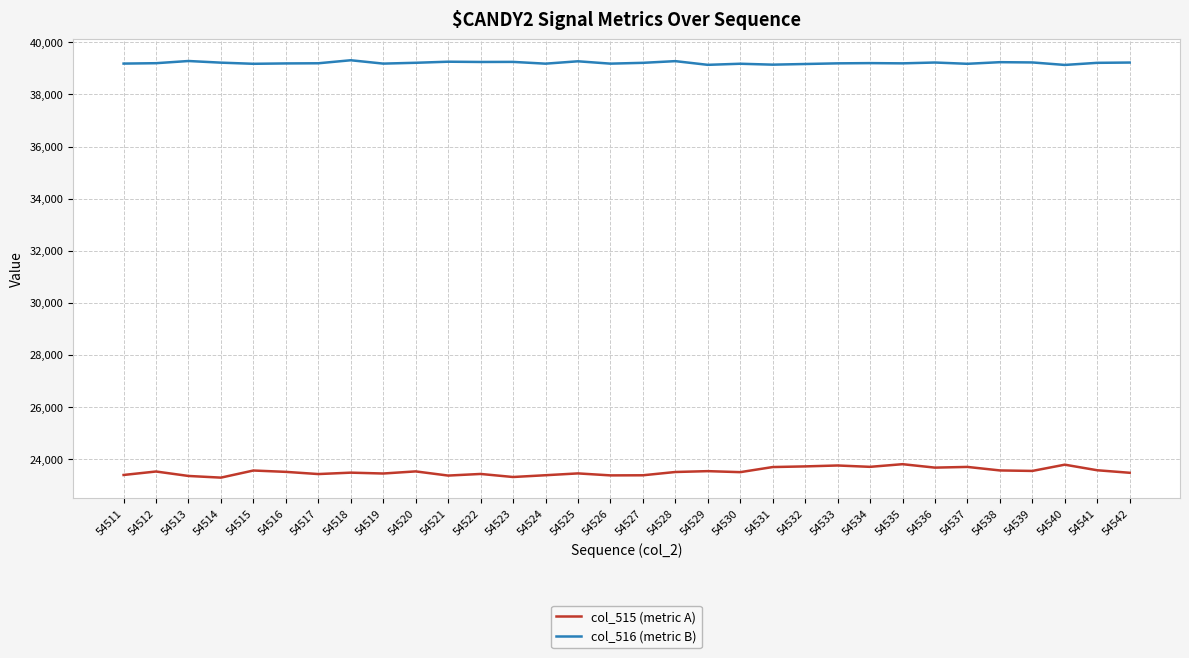

True or false: col_515 (metric A) and col_516 (metric B) cross at least once.

False